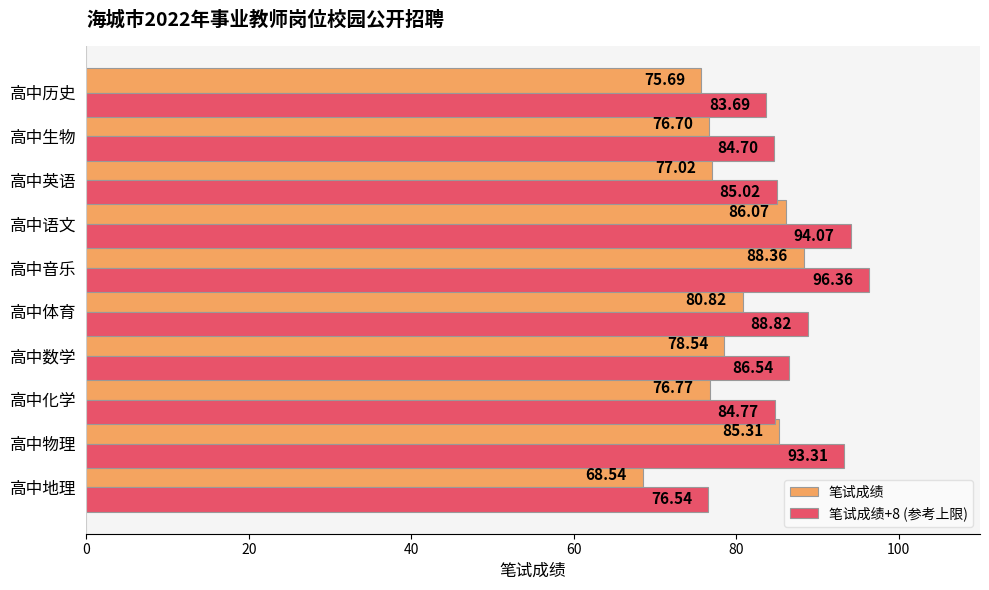

How many categories are shown in the chart?

10